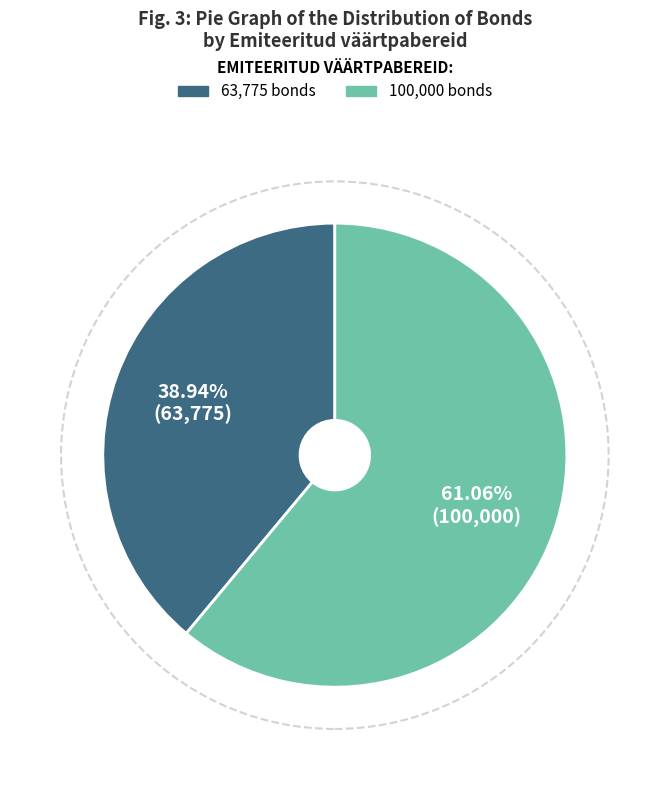

To the nearest percent, what is the difference between the largest and smallest slice percentages?

22%